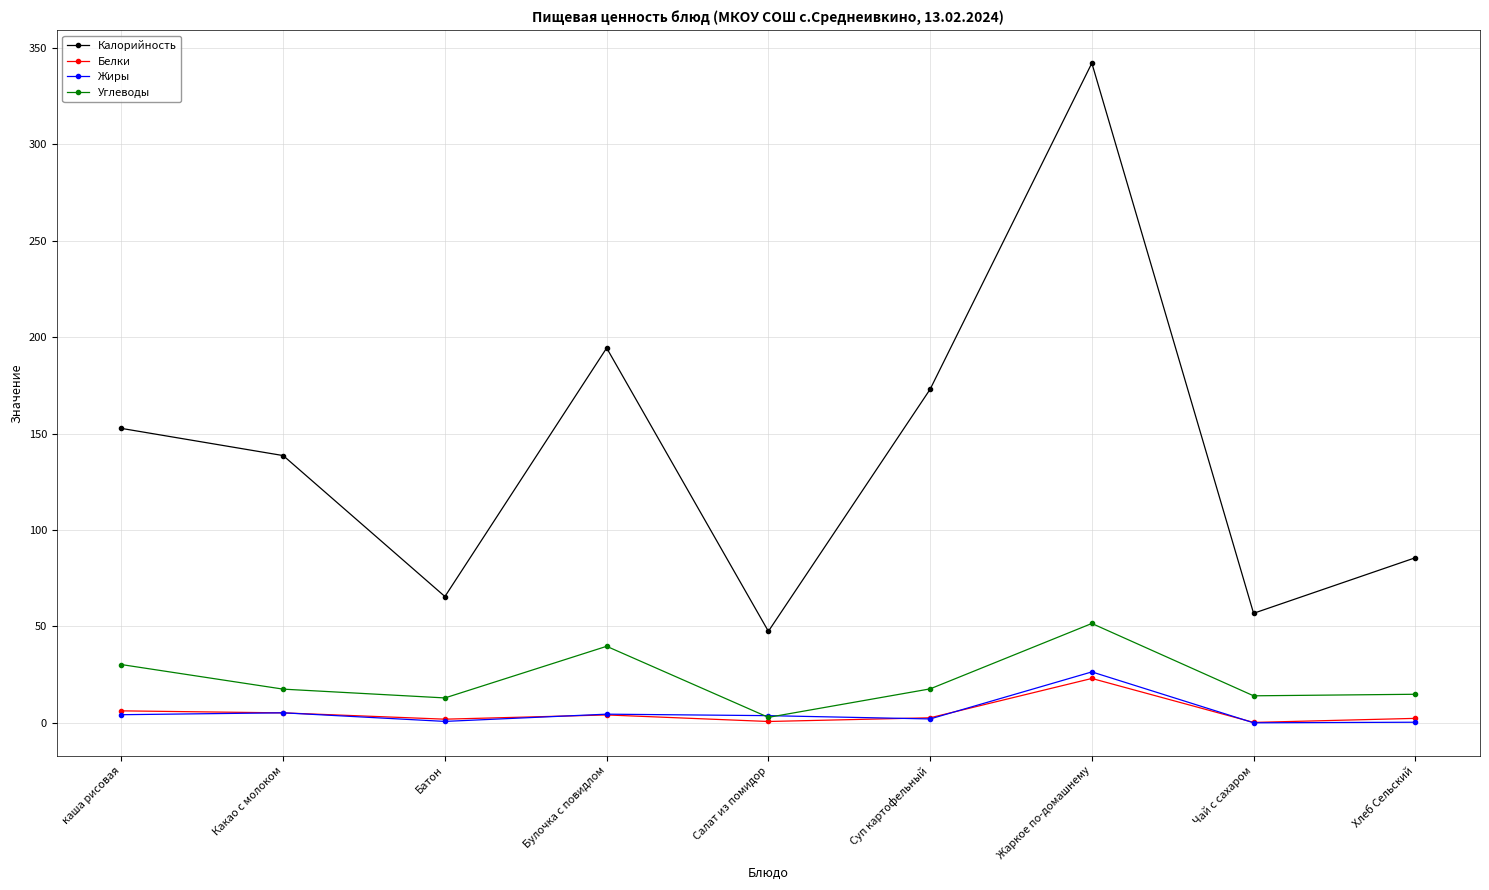

How many values in the Углеводы series are below 17?

4